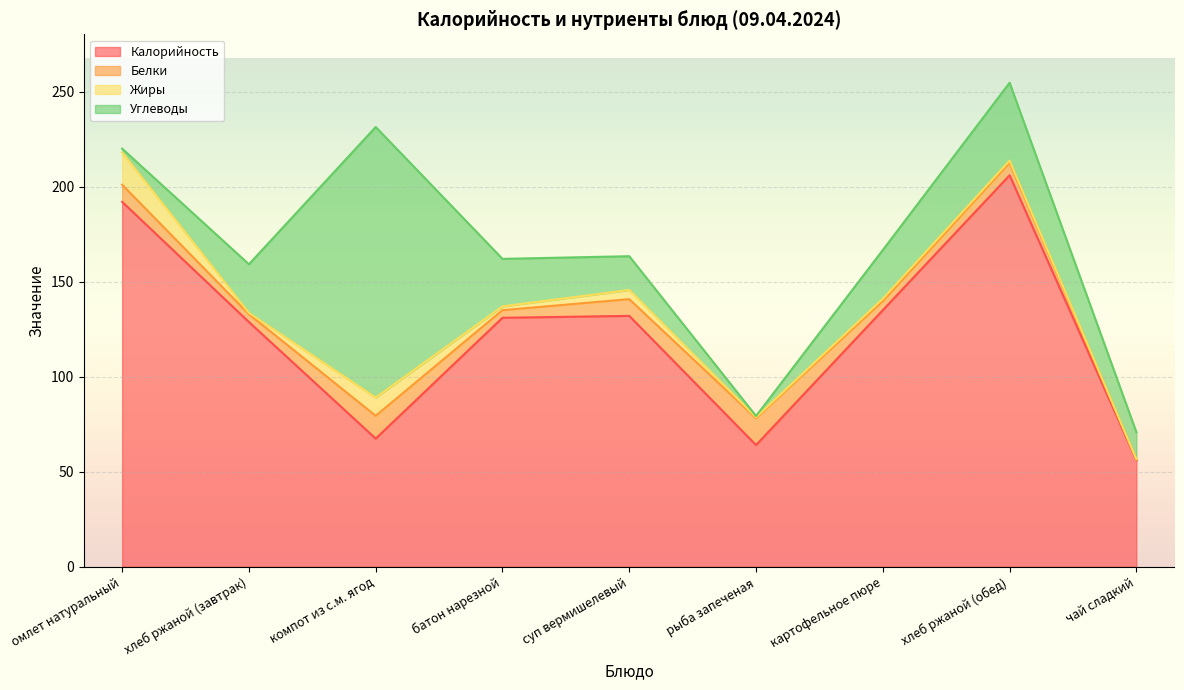

At which label does Белки first exceed 6?

омлет натуральный